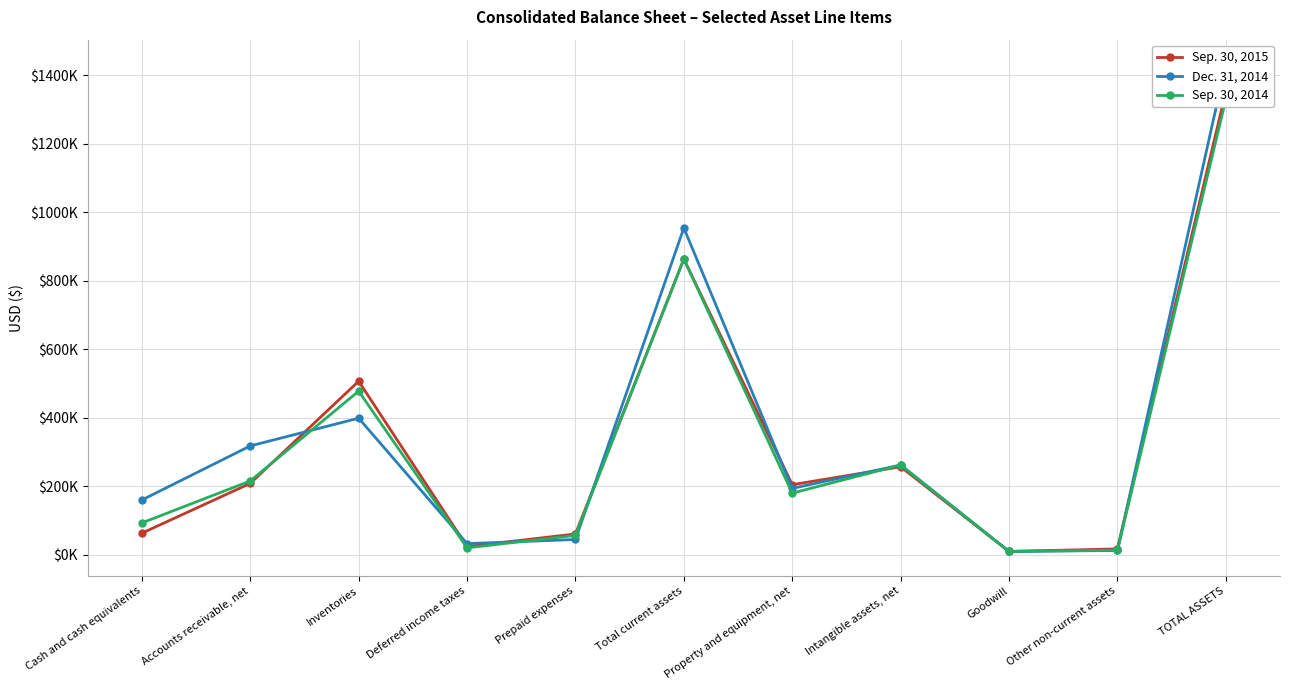

Is it true that Dec. 31, 2014 equals 305313 at Property and equipment, net?

False